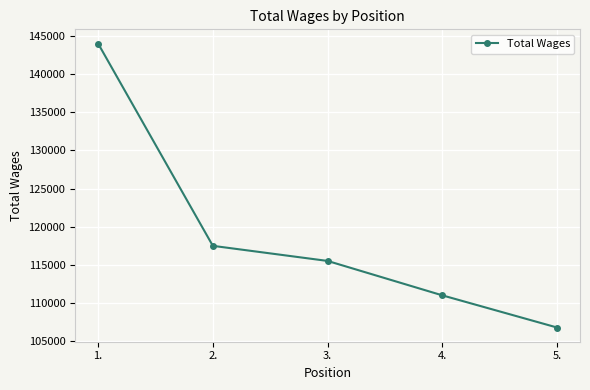

What position from the left is 5.?

5